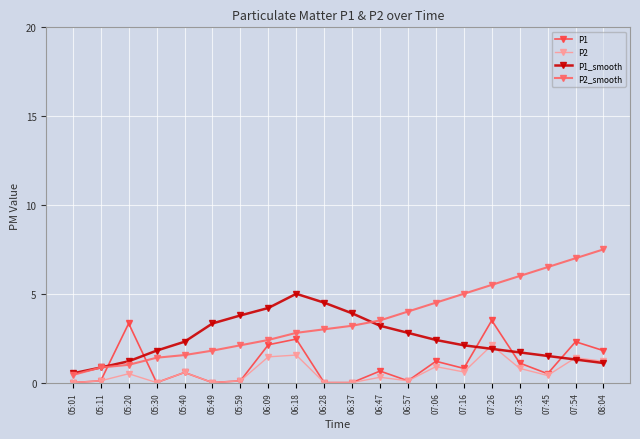

The P2 series shows 0.4 at 07:45. True or false?

True